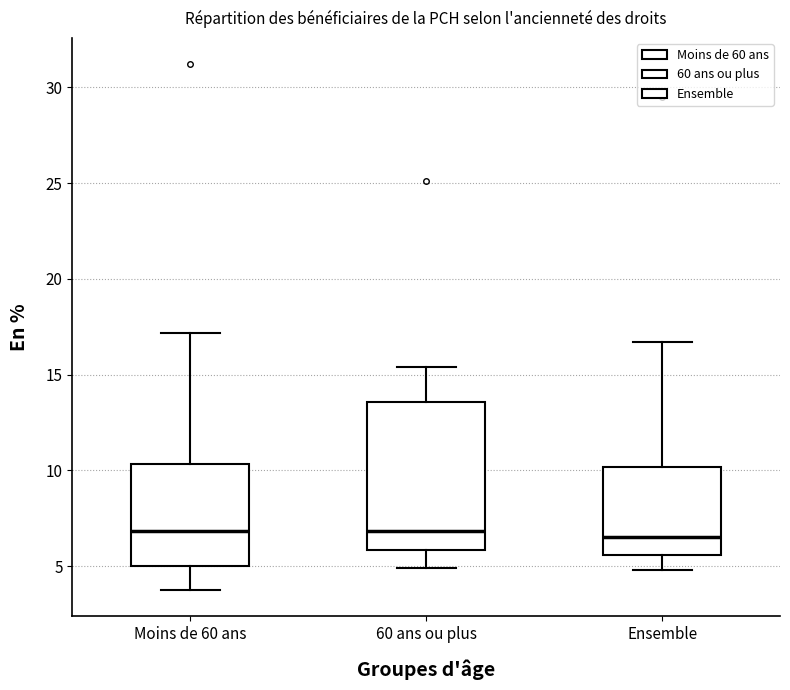

Where does the upper whisker of the box for Moins de 60 ans end on the y-axis? The values are not printed on the chart, so give them approximately, as read against the axis.

17.0